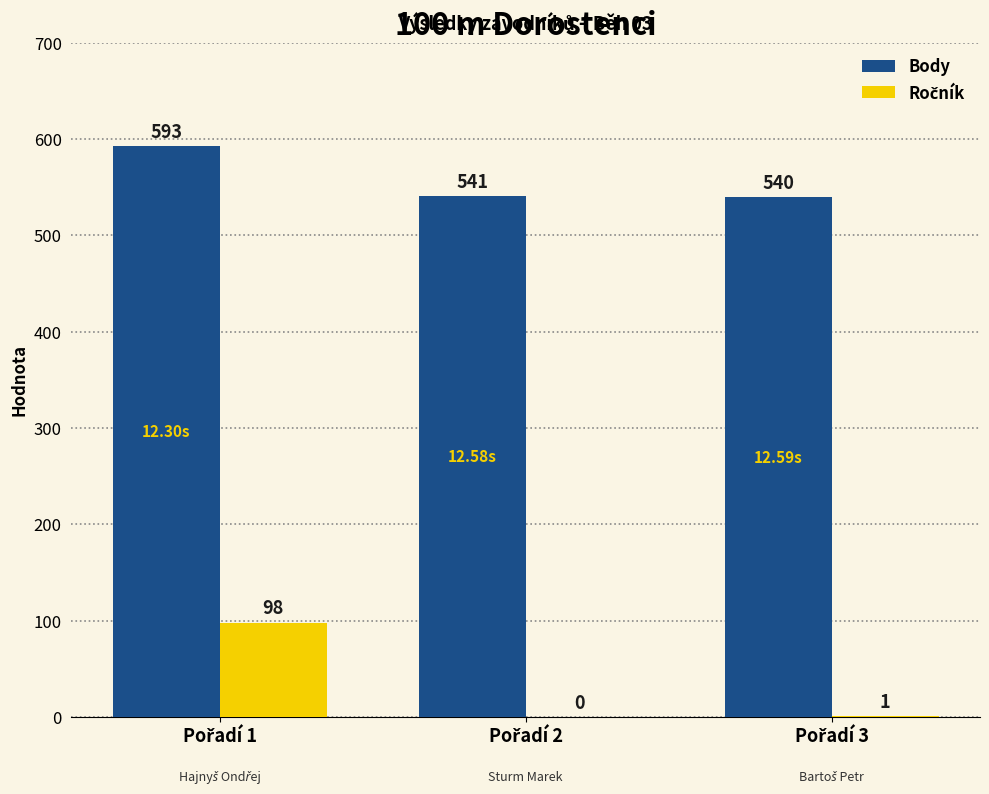

Which series has the largest total across all categories?

Body